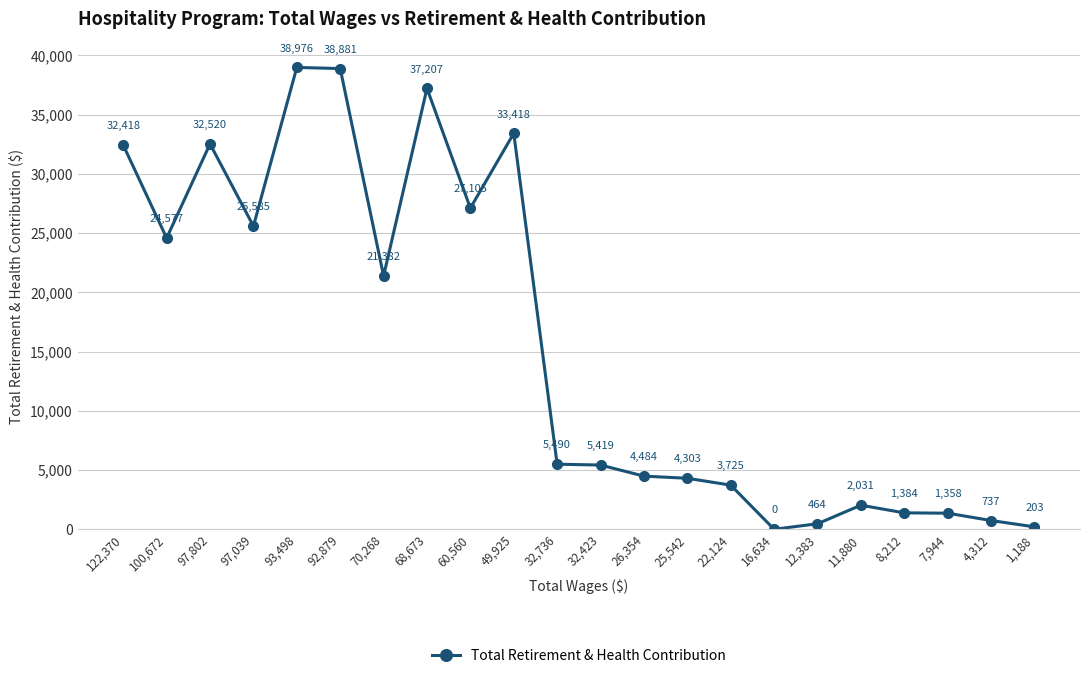

Reading right to left, what are all the values shown in this chart?

203	737	1358	1384	2031	464	0	3725	4303	4484	5419	5490	33418	27105	37207	21382	38881	38976	25585	32520	24577	32418